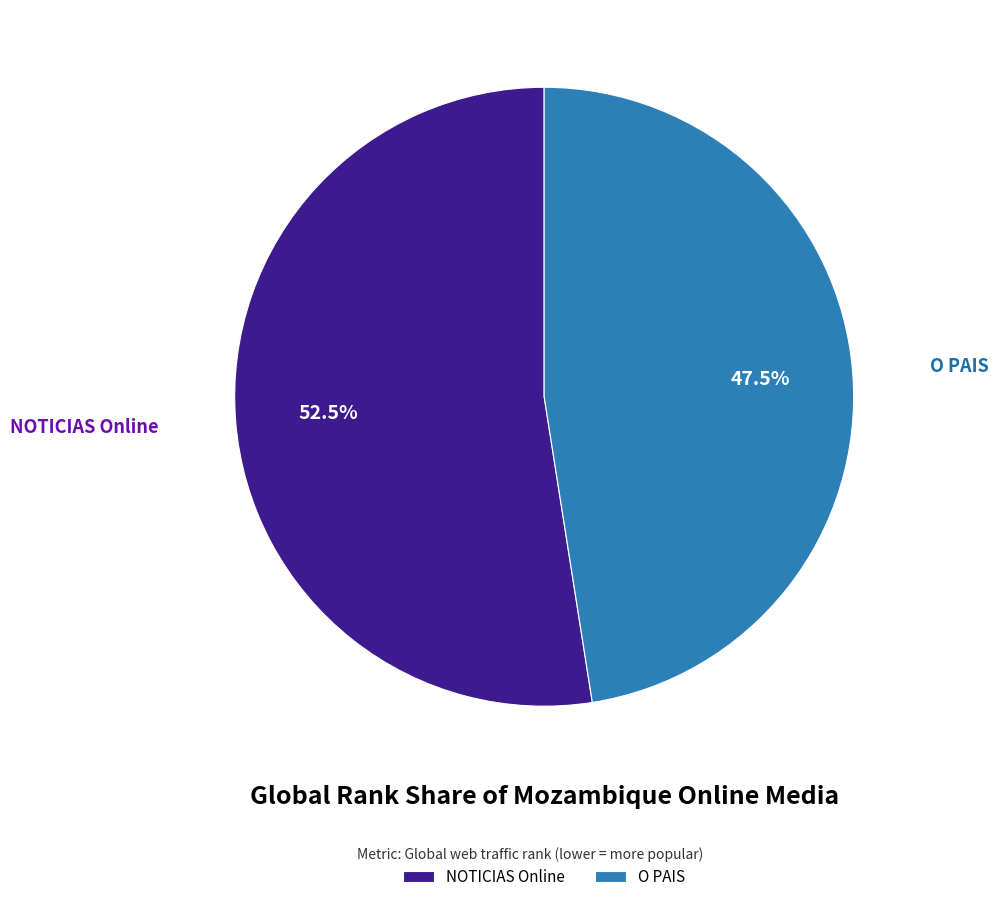

How many slices are in this pie chart?

2